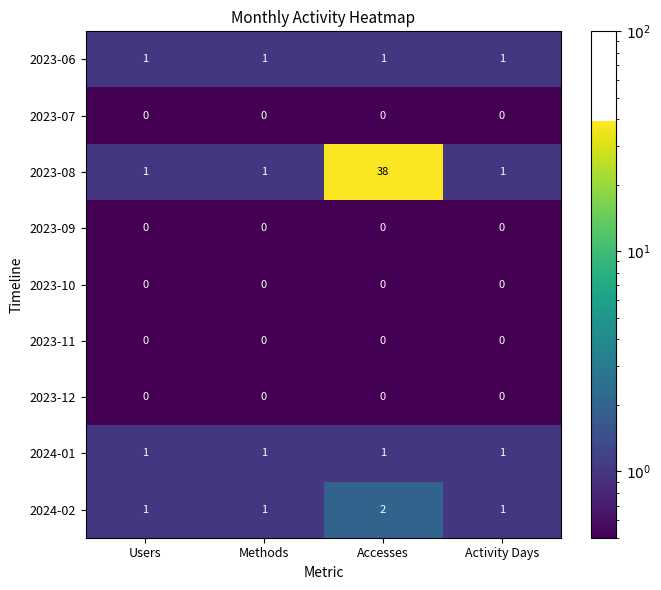

The 2024-02 series shows 2 at Methods. True or false?

False